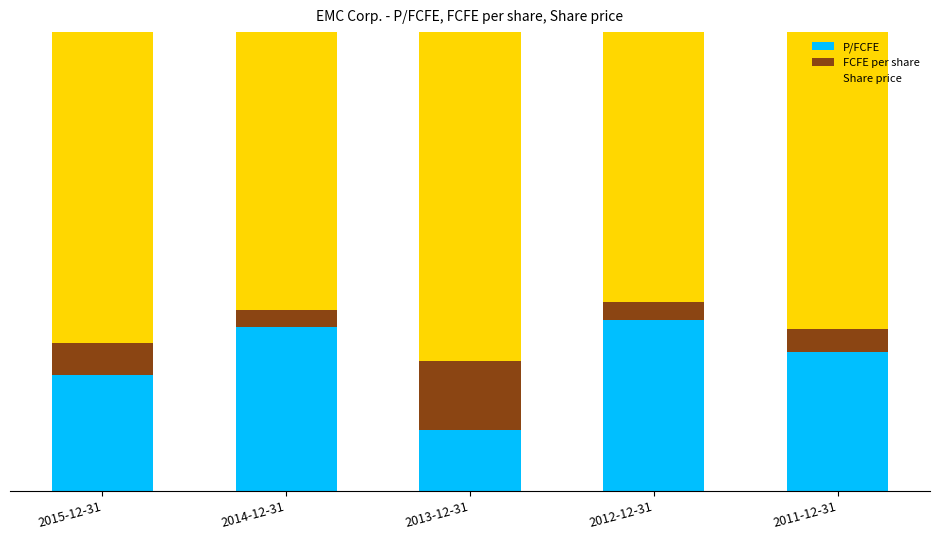

What is the difference between the second highest and minimum values in the P/FCFE series?

22.5